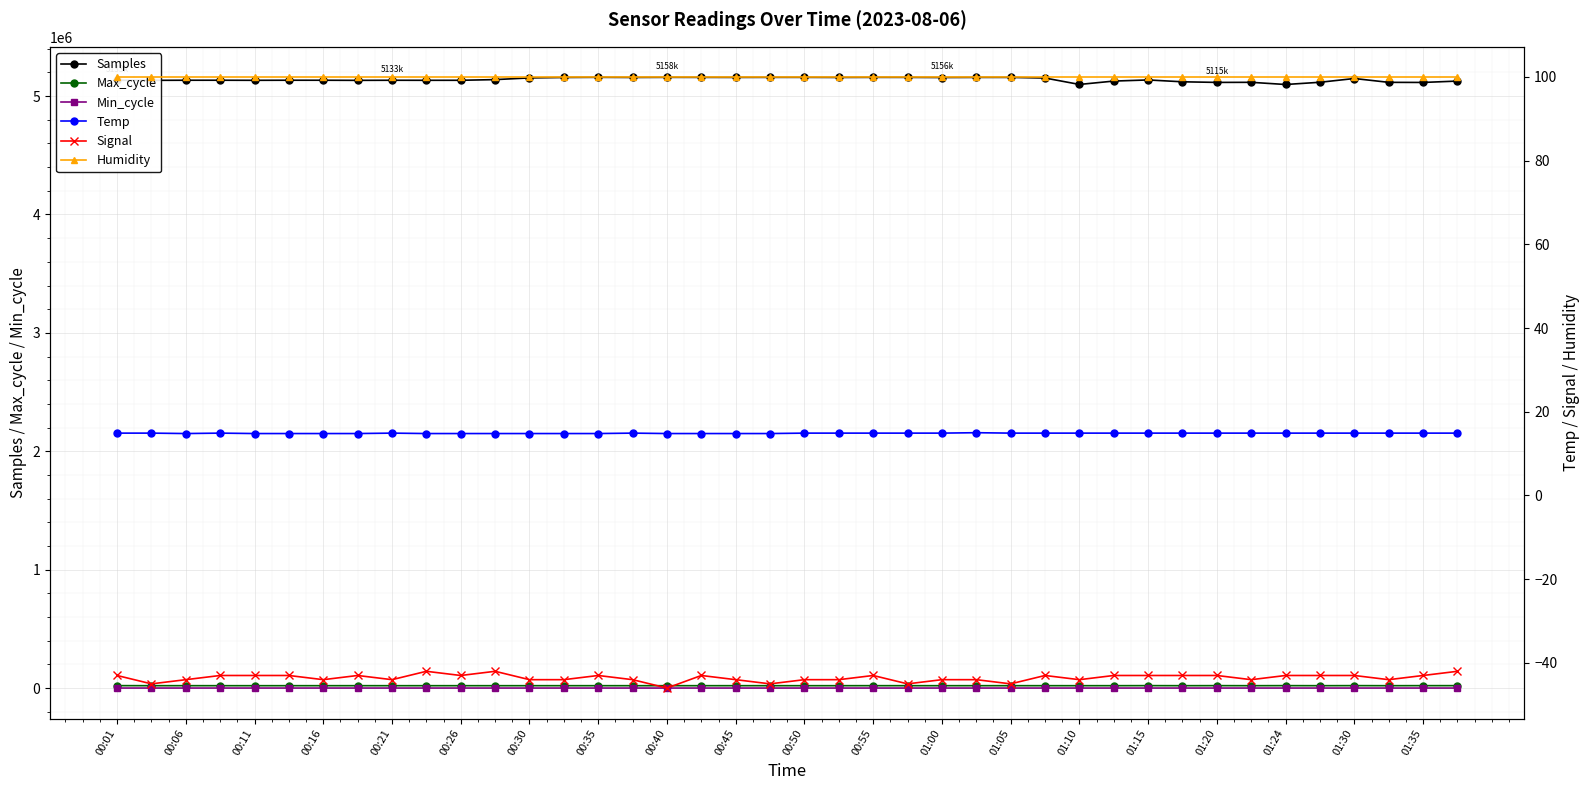

Reading left to right, transcribe all the data shown in this chart.

Samples: 5133711.0	5132852.0	5133720.0	5133779.0	5133100.0	5133772.0	5133718.0	5132749.0	5133550.0	5133172.0	5133298.0	5139081.0	5153402.0	5157135.0	5158374.0	5157248.0	5158222.0	5157919.0	5157596.0	5158068.0	5158060.0	5157327.0	5158048.0	5157893.0	5156745.0	5157686.0	5157740.0	5152520.0	5098199.0	5126667.0	5136198.0	5120564.0	5115472.0	5116138.0	5097761.0	5116598.0	5148359.0	5115966.0	5115111.0	5126650.0
Max_cycle: 20373.0	19927.0	20014.0	19908.0	19908.0	19907.0	19943.0	19973.0	19908.0	19916.0	19908.0	19911.0	19911.0	19942.0	19907.0	19915.0	19911.0	19926.0	19942.0	19907.0	19908.0	19907.0	20060.0	19918.0	19911.0	19928.0	19965.0	19950.0	19912.0	19998.0	20408.0	19969.0	20316.0	19916.0	20392.0	19912.0	20455.0	19912.0	20297.0	20292.0
Min_cycle: 27.0	27.0	28.0	28.0	28.0	28.0	28.0	28.0	28.0	28.0	28.0	27.0	27.0	27.0	27.0	27.0	27.0	27.0	27.0	27.0	27.0	27.0	27.0	27.0	27.0	27.0	27.0	27.0	28.0	27.0	27.0	27.0	28.0	28.0	28.0	27.0	27.0	28.0	28.0	27.0
Temp: 14.9	14.9	14.8	14.9	14.8	14.8	14.8	14.8	14.9	14.8	14.8	14.8	14.8	14.8	14.8	14.9	14.8	14.8	14.8	14.8	14.9	14.9	14.9	14.9	14.9	15.0	14.9	14.9	14.9	14.9	14.9	14.9	14.9	14.9	14.9	14.9	14.9	14.9	14.9	14.9
Signal: -43.0	-45.0	-44.0	-43.0	-43.0	-43.0	-44.0	-43.0	-44.0	-42.0	-43.0	-42.0	-44.0	-44.0	-43.0	-44.0	-46.0	-43.0	-44.0	-45.0	-44.0	-44.0	-43.0	-45.0	-44.0	-44.0	-45.0	-43.0	-44.0	-43.0	-43.0	-43.0	-43.0	-44.0	-43.0	-43.0	-43.0	-44.0	-43.0	-42.0
Humidity: 99.9	99.9	99.9	99.9	99.9	99.9	99.9	99.9	99.9	99.9	99.9	99.9	99.9	99.9	99.9	99.9	99.9	99.9	99.9	99.9	99.9	99.9	99.9	99.9	99.9	99.9	99.9	99.9	99.9	99.9	99.9	99.9	99.9	99.9	99.9	99.9	99.9	99.9	99.9	99.9